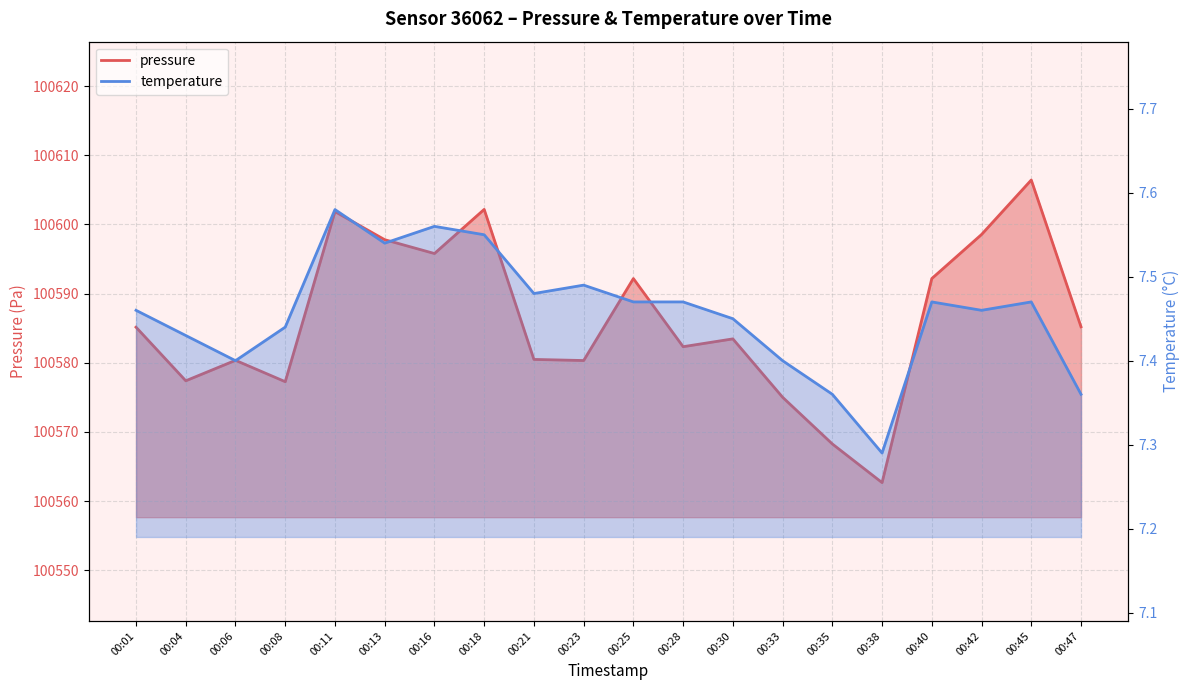

What is the maximum value shown in the chart?

100606.4